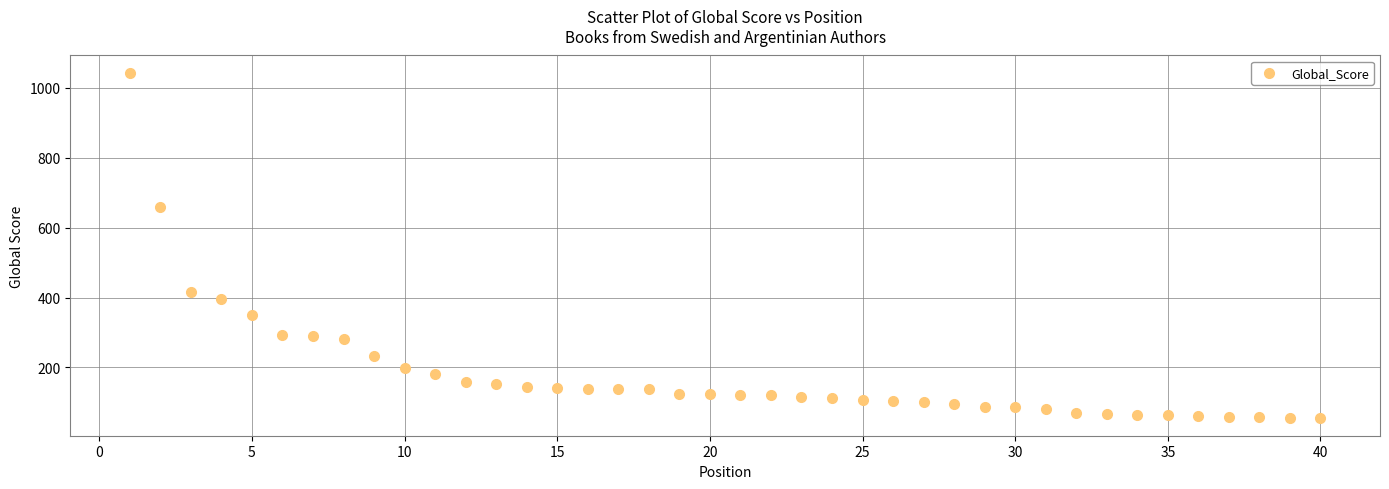

What Y value in the scatter plot is closest to 548?

658